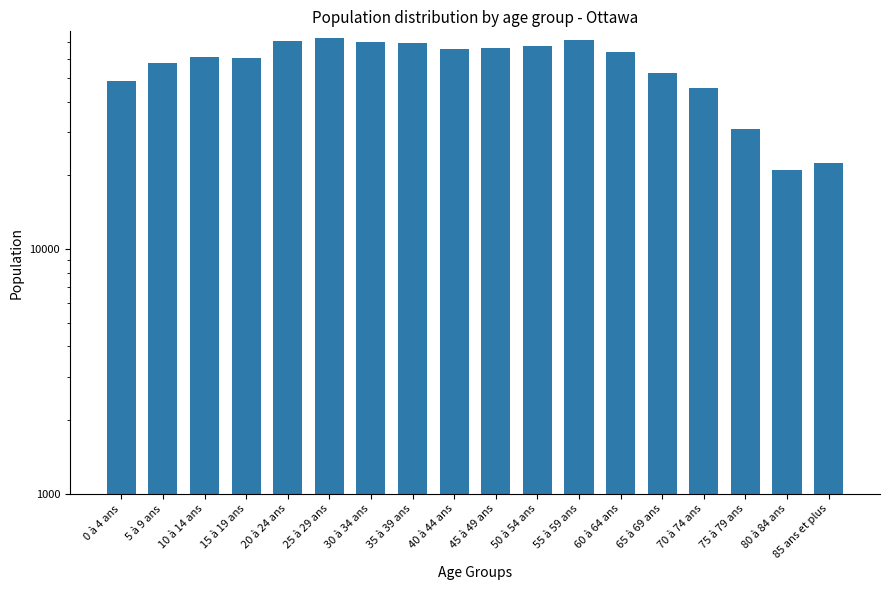

What is the value of the 8th bar from the left?

69520